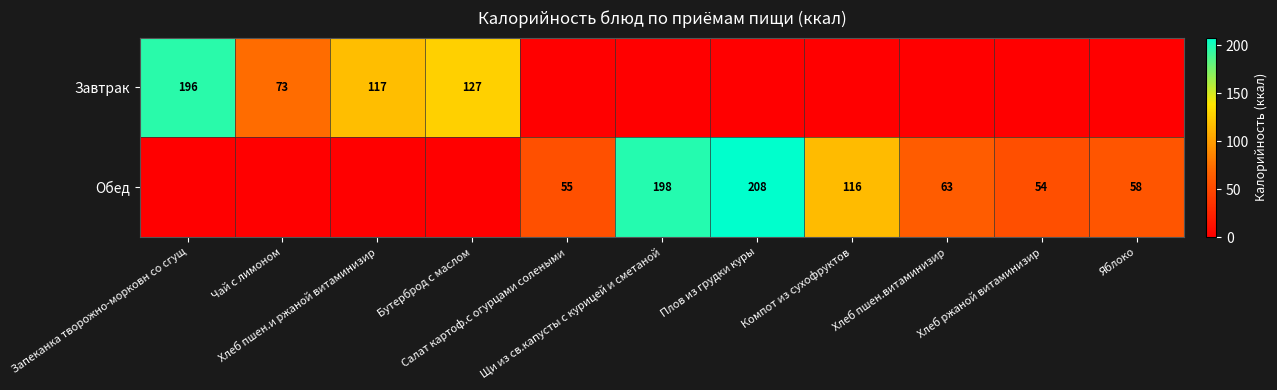

At which category does the chart reach its minimum across all series?

Салат картоф.с огурцами солеными